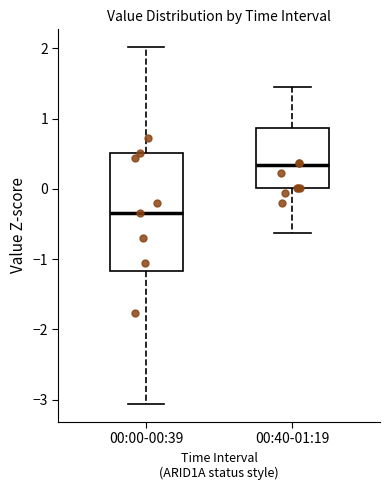

Reading left to right, transcribe this box plot: for each box, give where its median line is, the range the box spans, and where its two whiskers end, as read against the y-axis. The values are not printed on the chart, so give them approximately, as read against the axis.

00:00-00:39: median -0.3, box -1.2 to 0.5, whiskers -3.1 to 2.0
00:40-01:19: median 0.3, box 0.0 to 0.9, whiskers -0.6 to 1.4